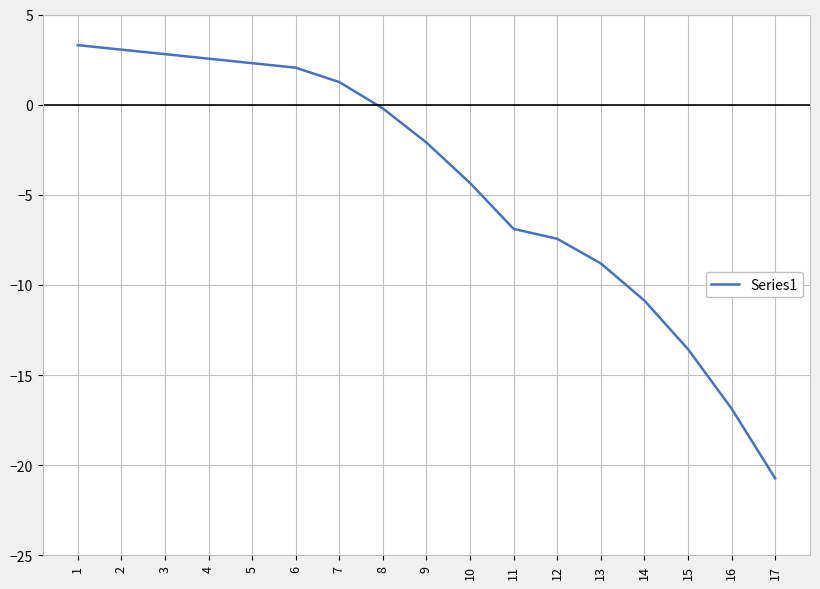

What is the change in value from 7 to 11?

-8.1